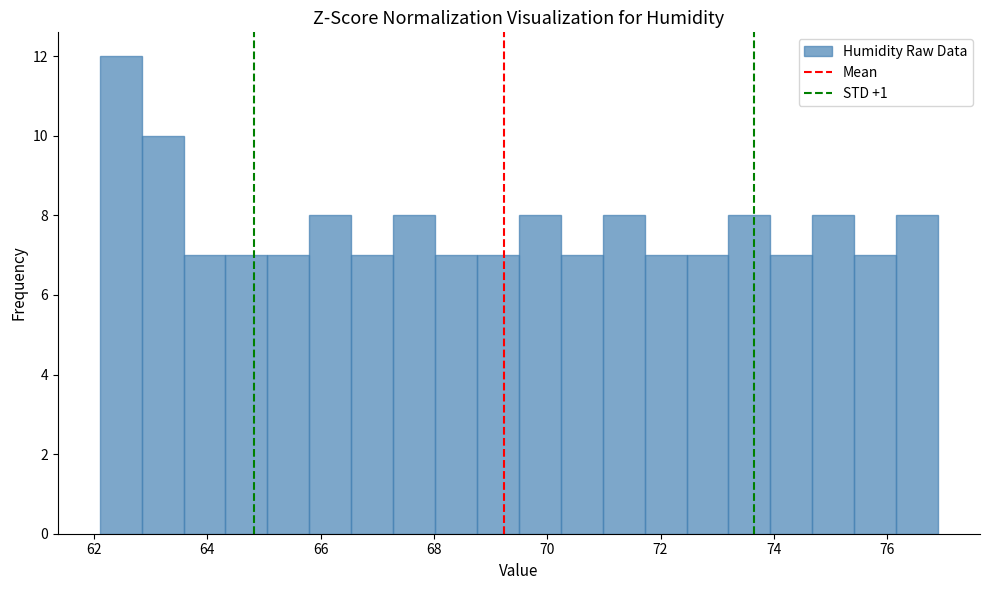

Read against the x-axis, roughly where is the centre of the tallest bar?

62.4